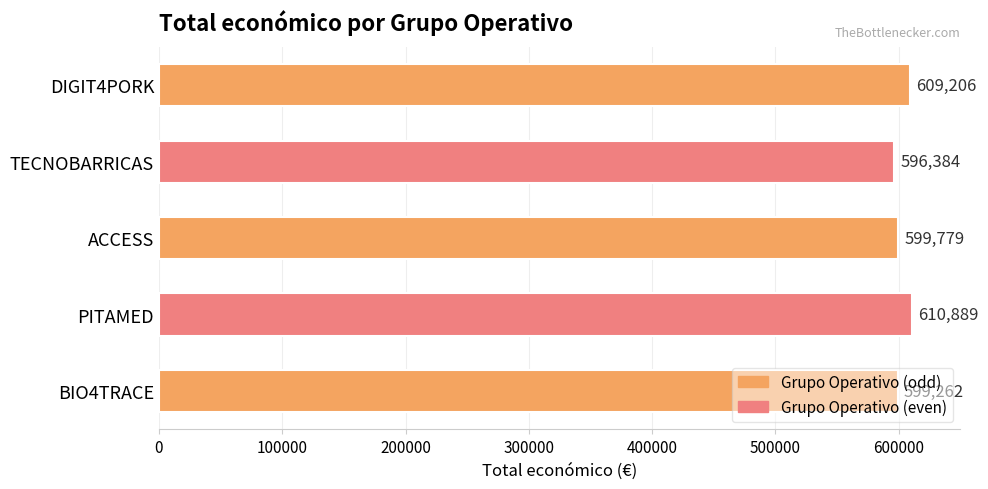

Rank the categories by value from lowest to highest.

TECNOBARRICAS, BIO4TRACE, ACCESS, DIGIT4PORK, PITAMED